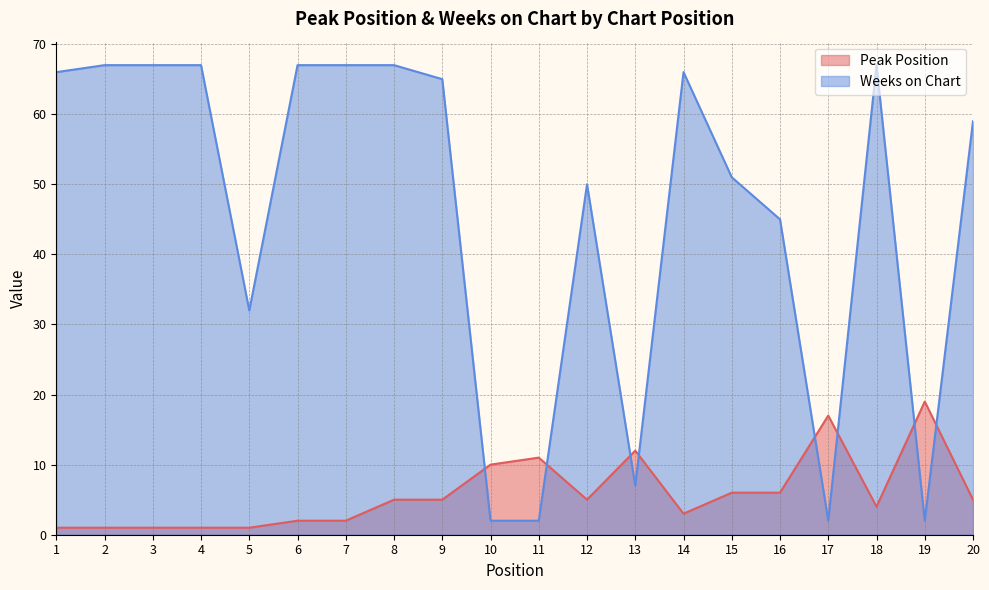

Which series changed the most between 7 and 17?

Weeks on Chart